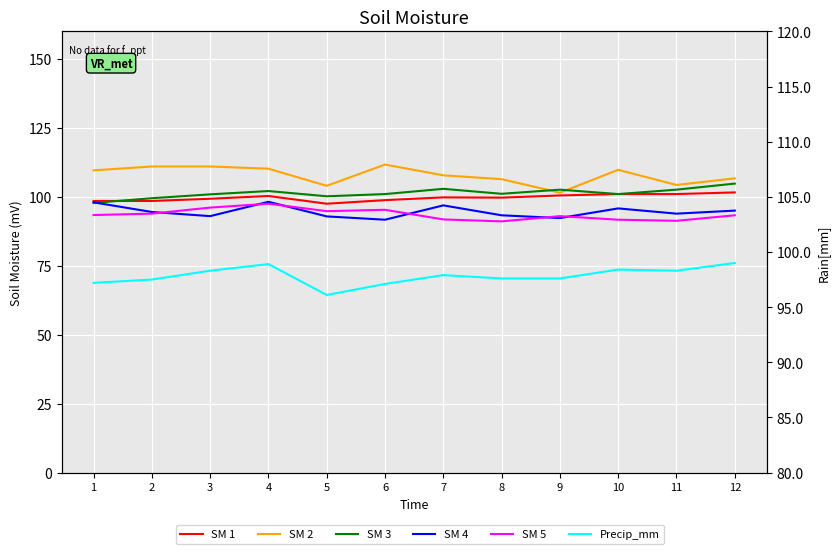

What is the value of the SM 5 point at the 11th from the left?

91.3